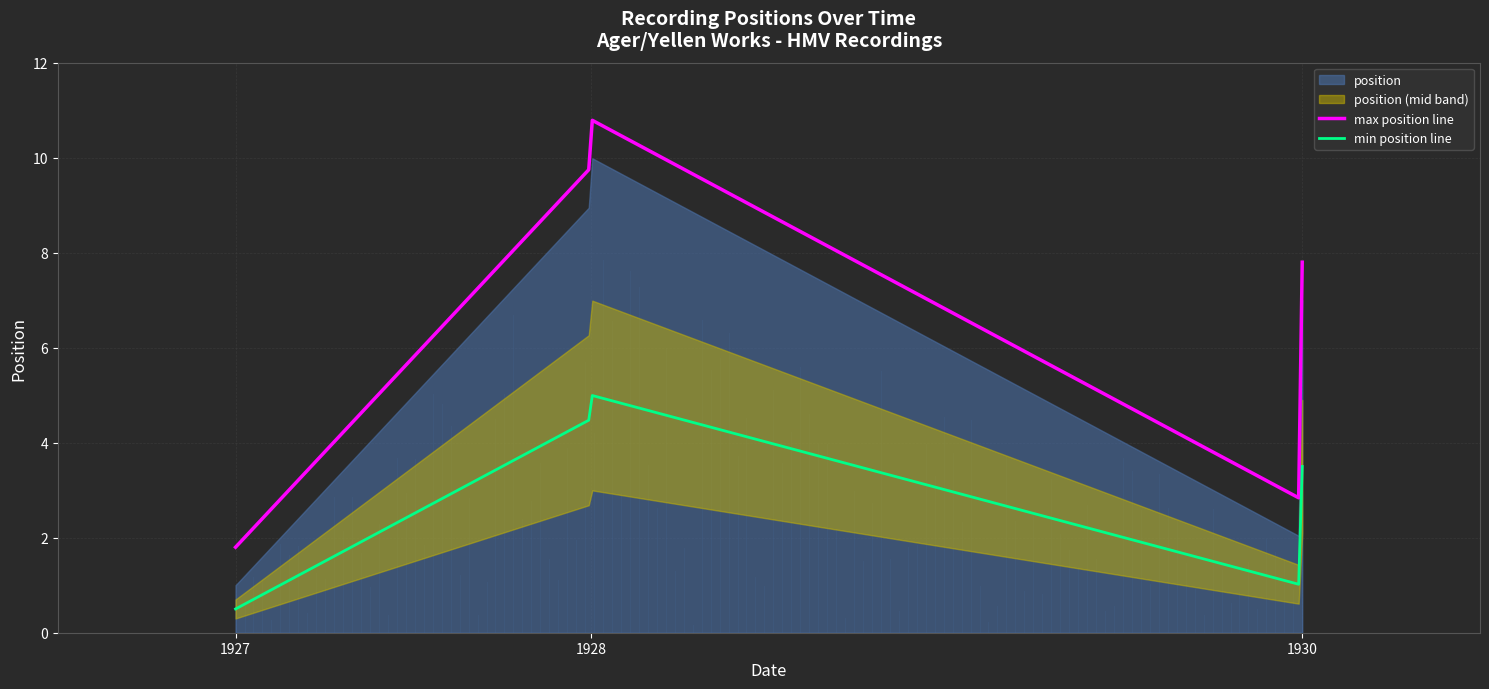

What is the maximum value for min position line?

5.0